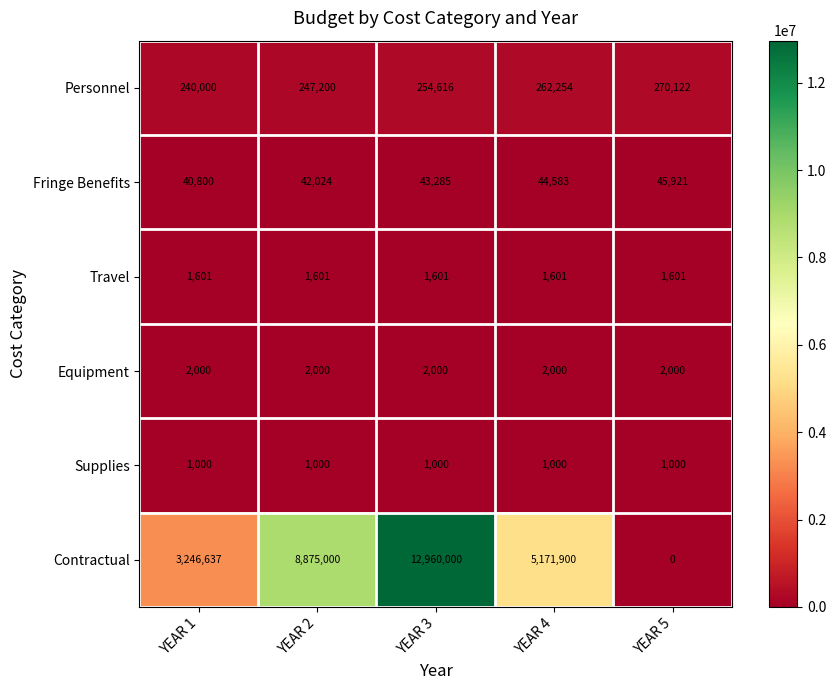

Which label corresponds to the largest value in the chart?

YEAR 3